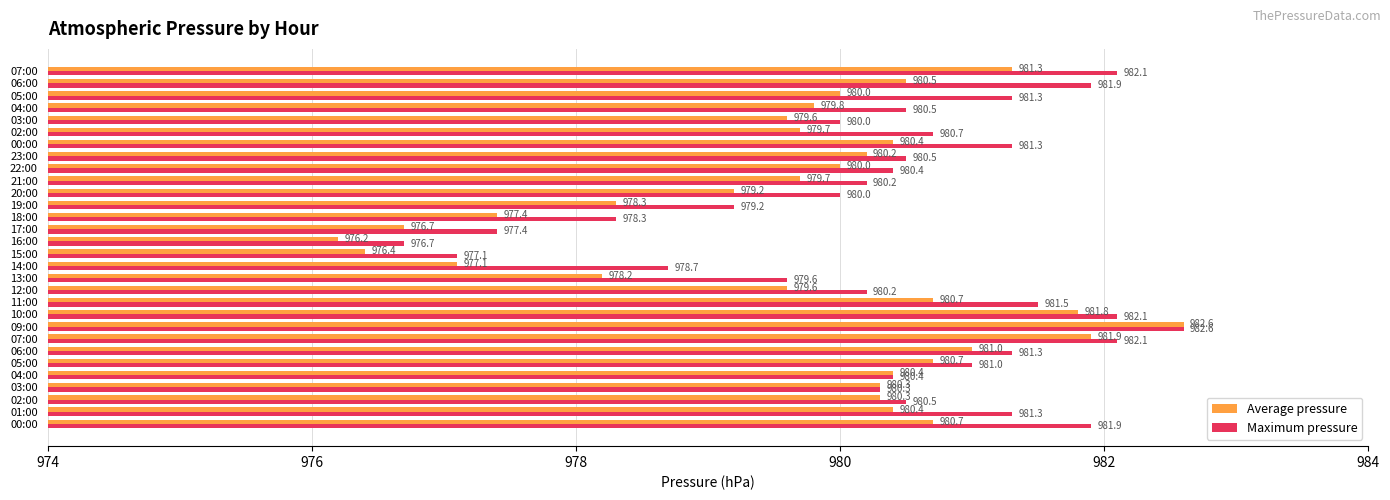

At how many categories does at least one series exceed 981?

11